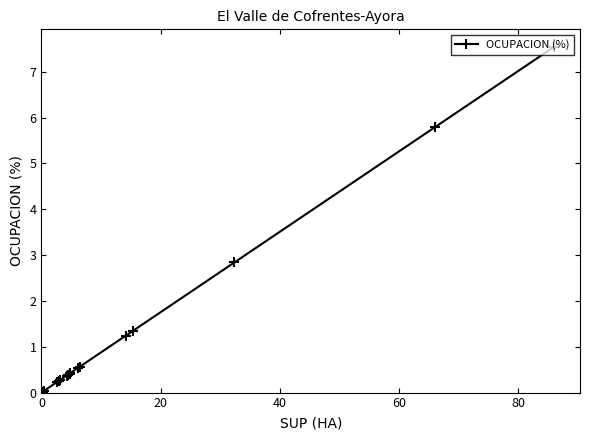

What is the sum of all values?

23.1